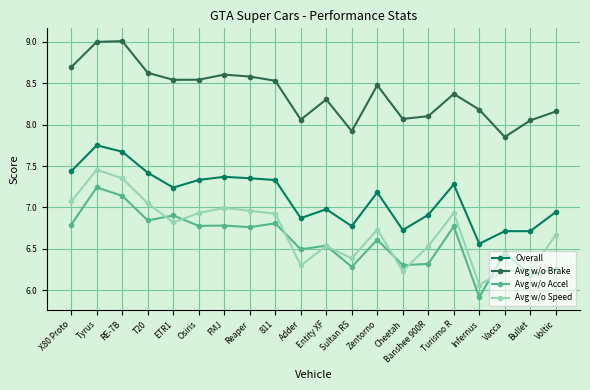

True or false: Avg w/o Speed and Avg w/o Brake intersect in this chart.

False